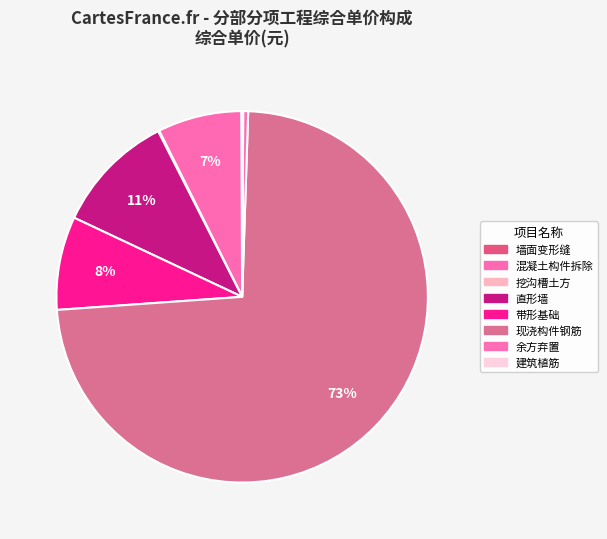

Combined, do 墙面变形缝 and 带形基础 account for over 50%?

No